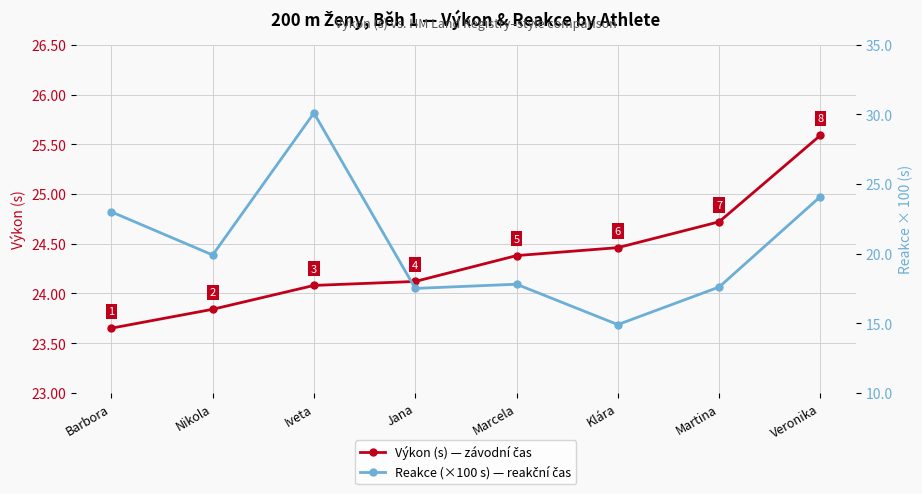

At how many categories does at least one series exceed 18?

8